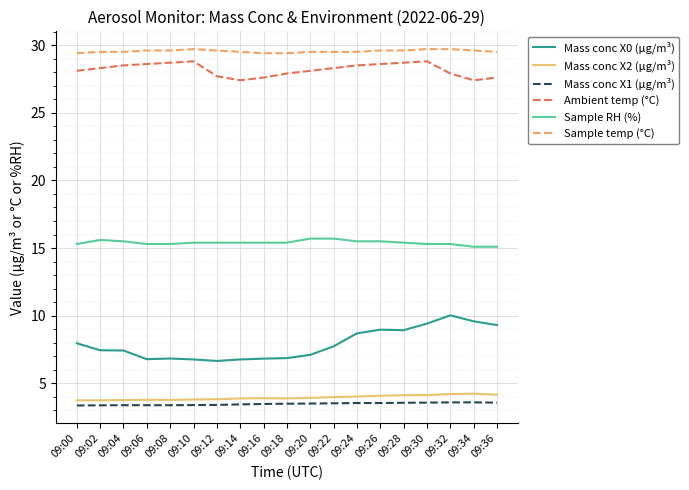

Which series has the widest spread of values?

Mass conc X0 (μg/m³)